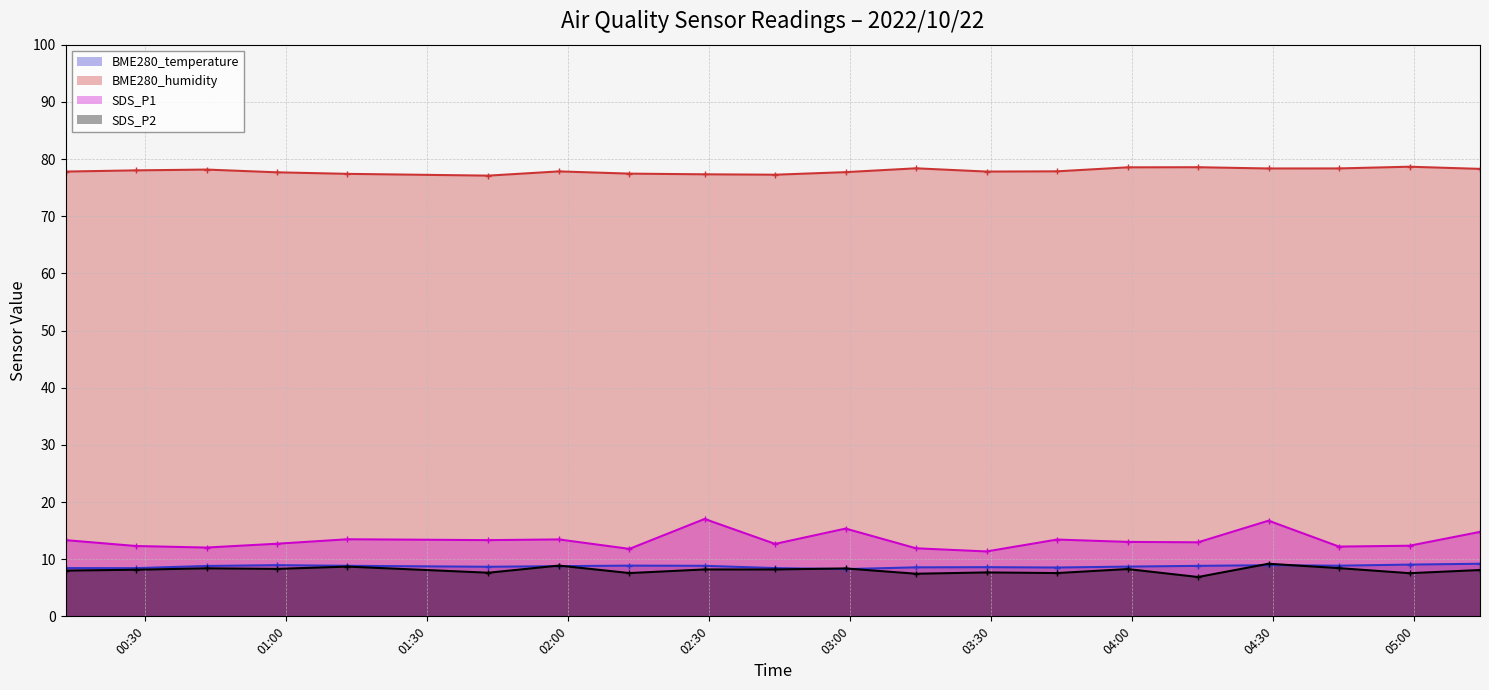

Between 2022/10/22 00:43 and 2022/10/22 02:59, which series saw the biggest shift?

SDS_P1